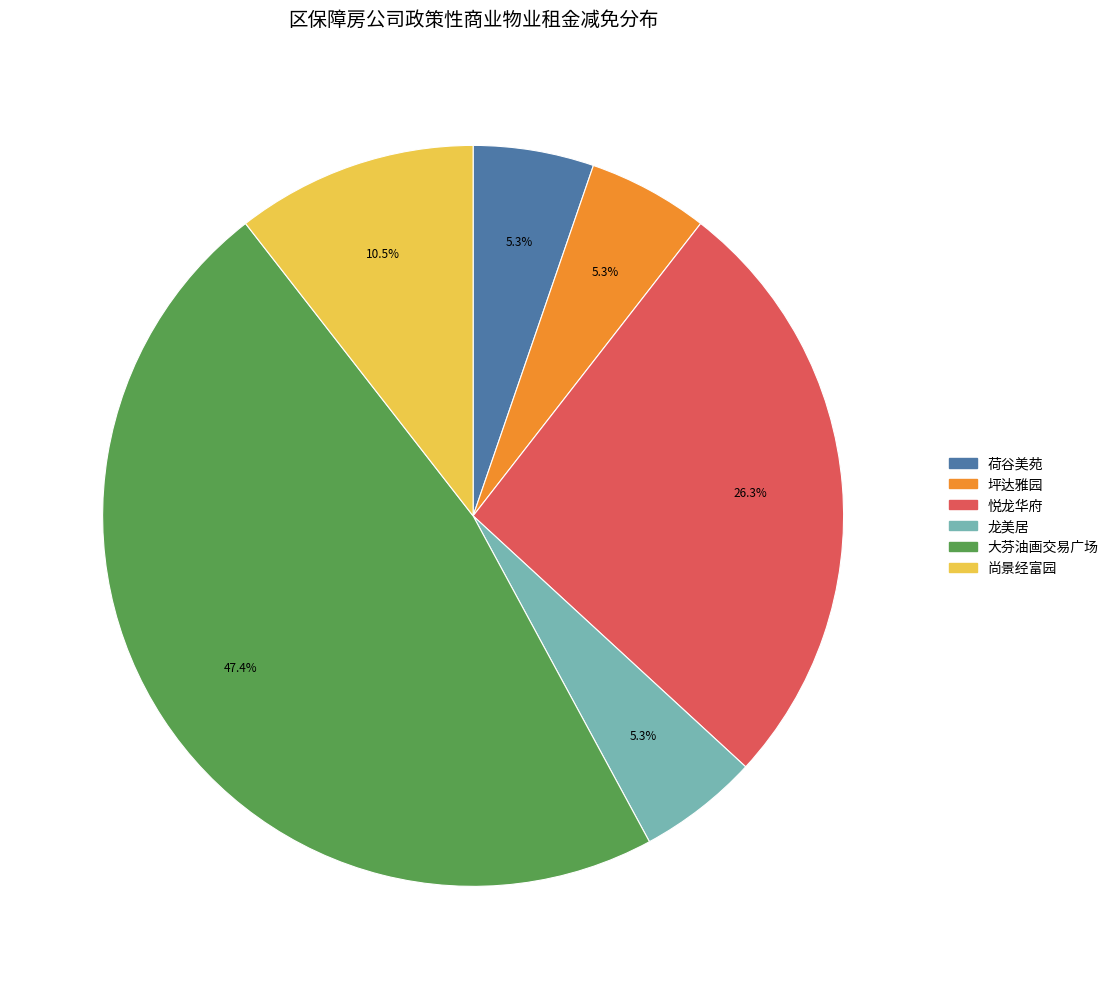

True or false: 坪达雅园 accounts for 1% of the total.

False